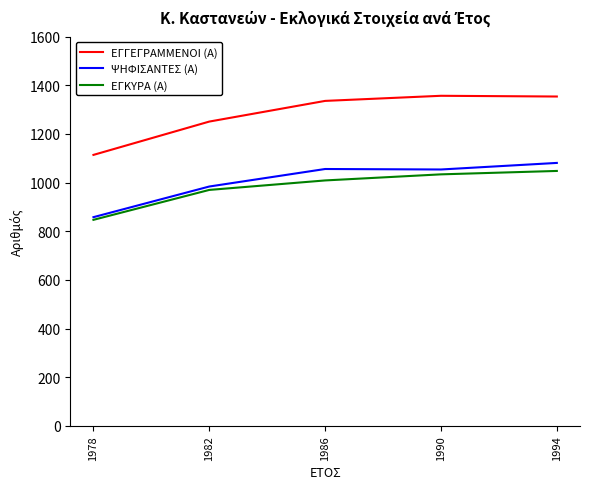

The ΕΓΓΕΓΡΑΜΜΕΝΟΙ (Α) series shows 1357 at 1990. True or false?

True